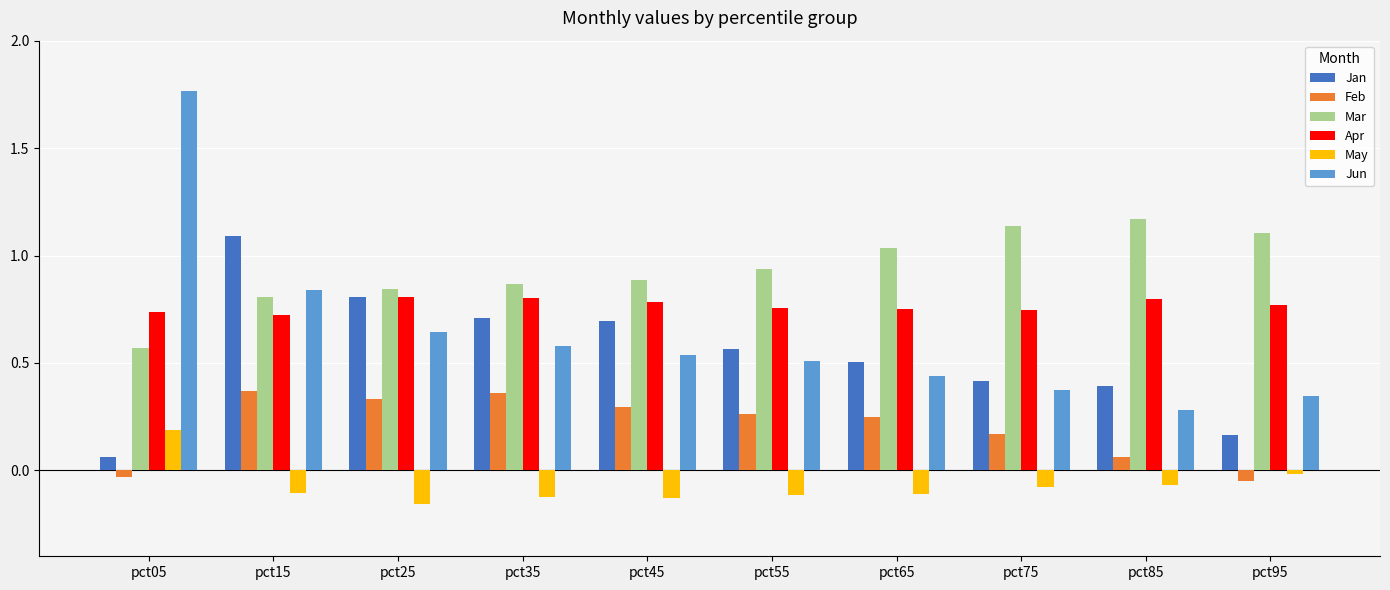

What is the total value across all series at pct45?

3.1